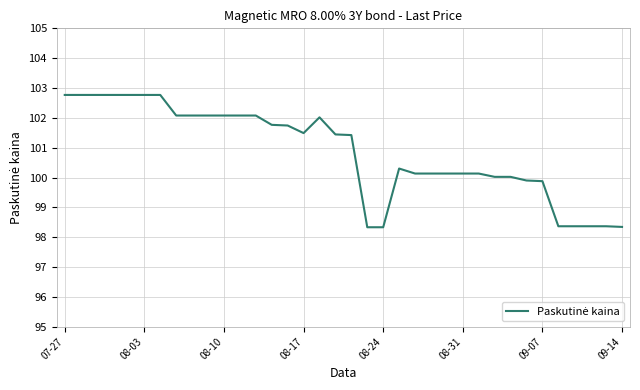

What is the minimum value shown in the chart?

98.3